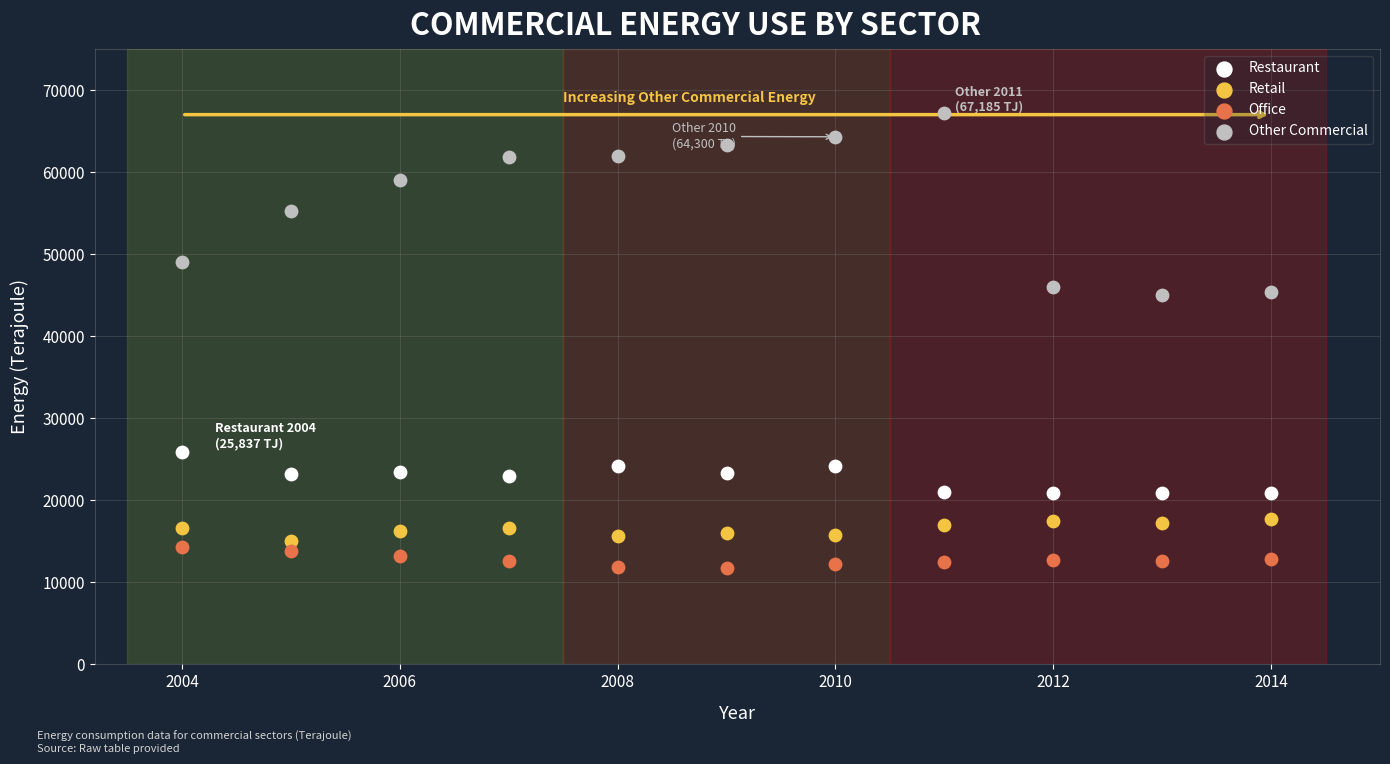

Which series reaches the maximum Y coordinate?

Other Commercial